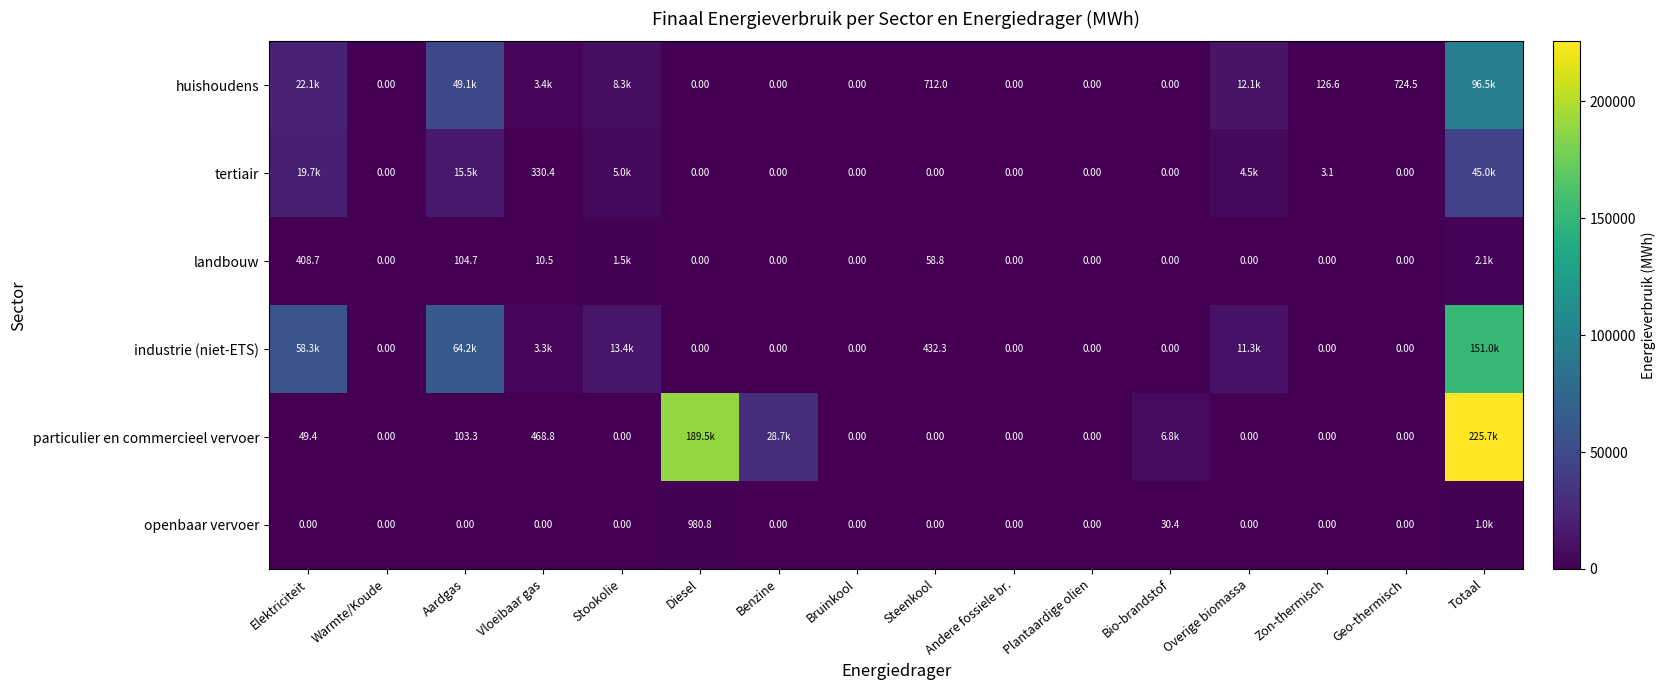

The value of landbouw at Diesel is -1391.5. True or false?

False